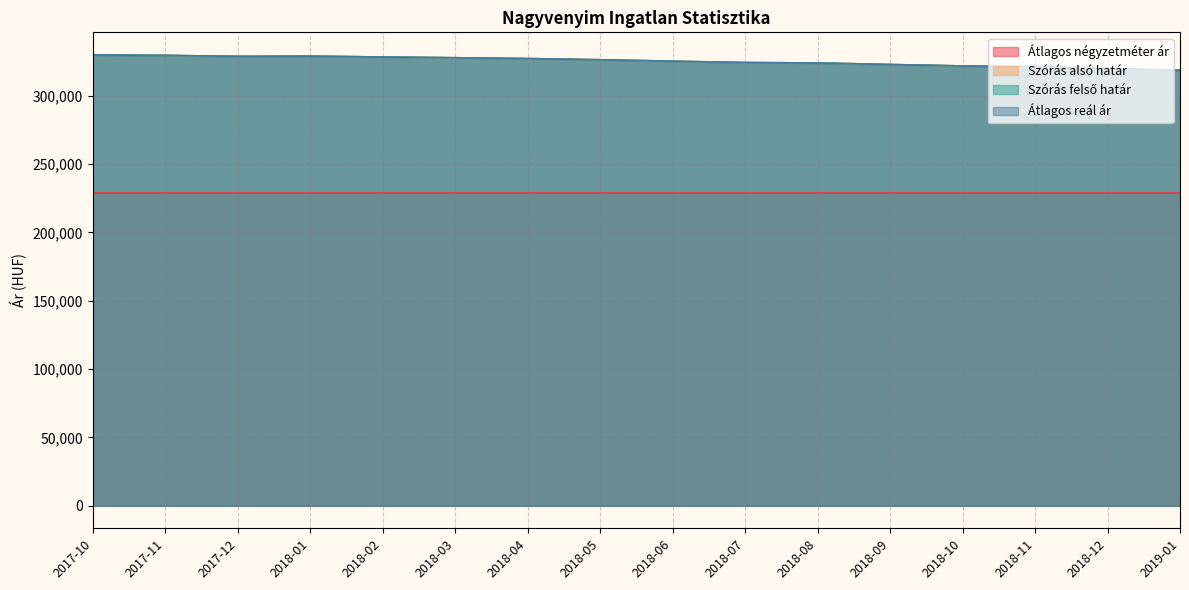

Between 2018-06 and 2018-07, which is larger?

2018-06